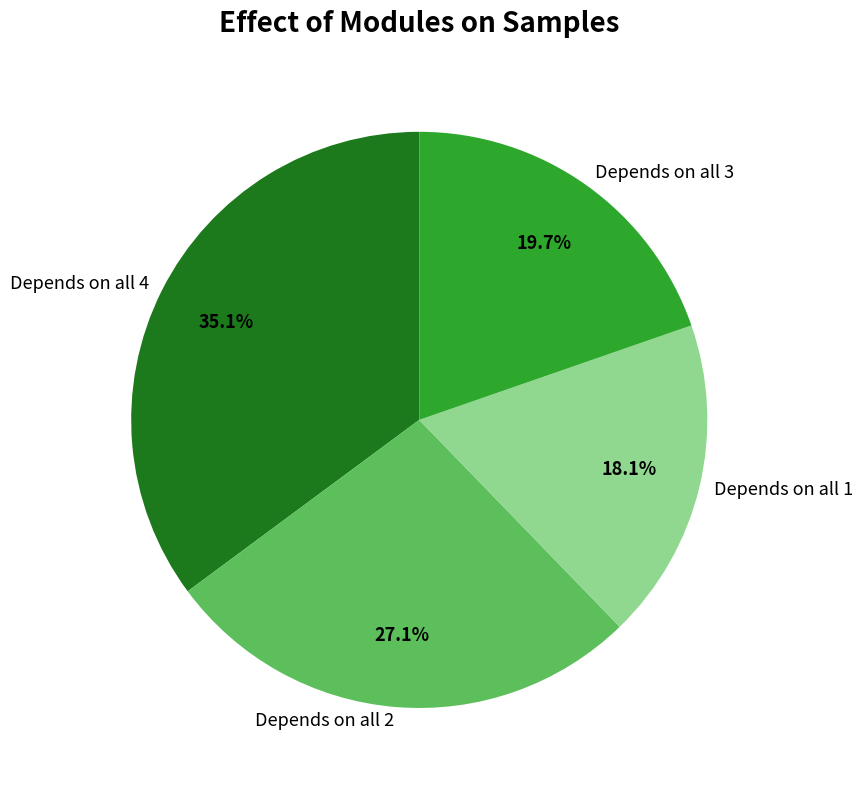

Is there a majority slice in this chart?

No